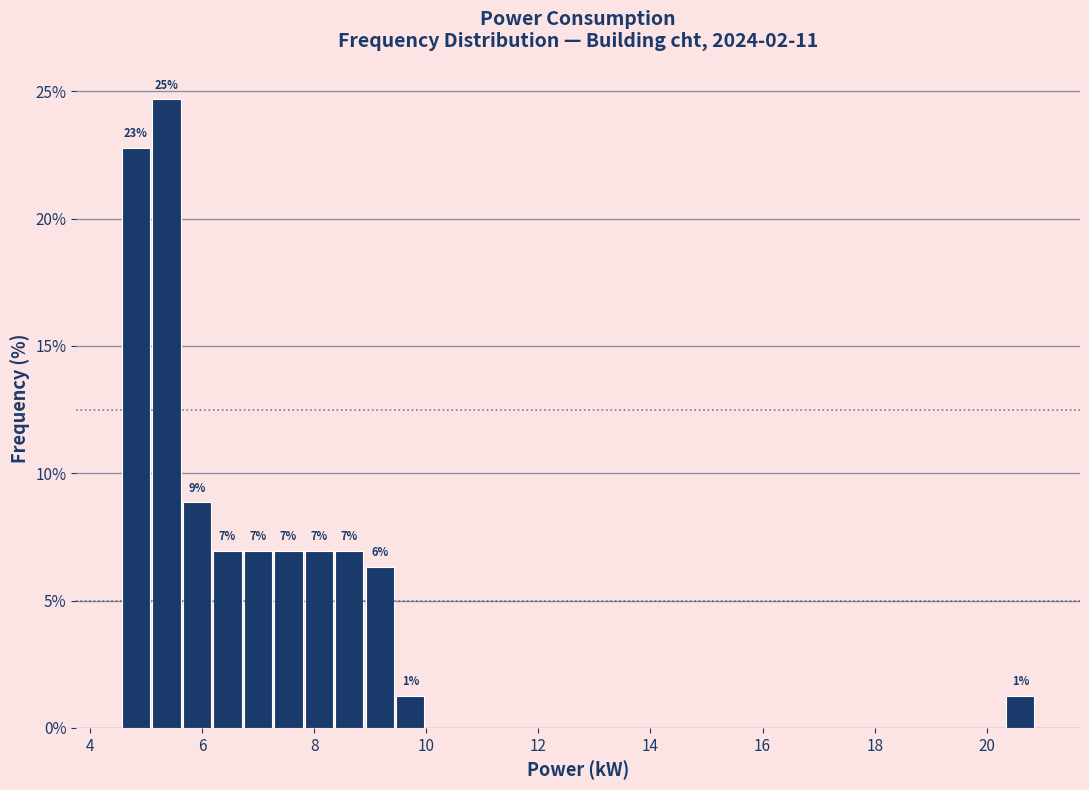

Around what value on the x-axis is the tallest bar? Give the approximate position of its centre, as read against the axis.

5.4